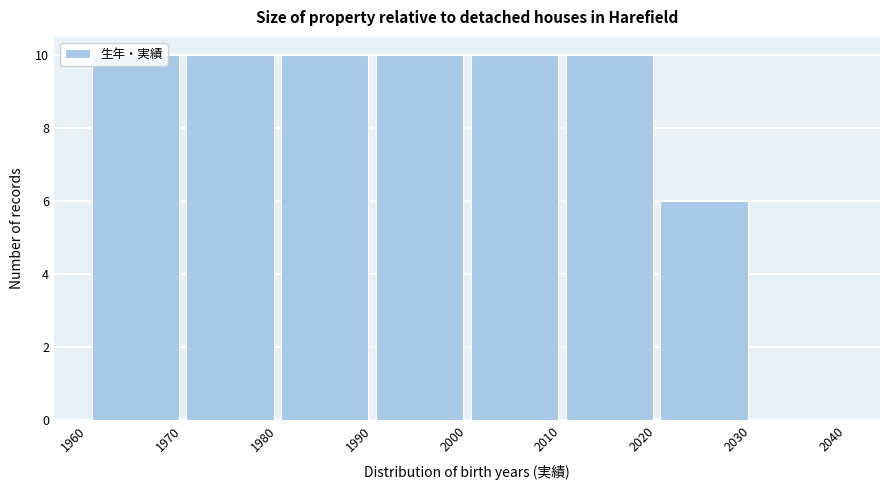

Reading left to right, list every bar in this chart as the range it spans on the x-axis followed by its height. The values are not printed on the chart, so give them approximately, as read against the axis.

1960 to 1970: 10
1970 to 1980: 10
1980 to 1990: 10
1990 to 2000: 10
2000 to 2010: 10
2010 to 2020: 10
2020 to 2030: 6
2030 to 2040: 0